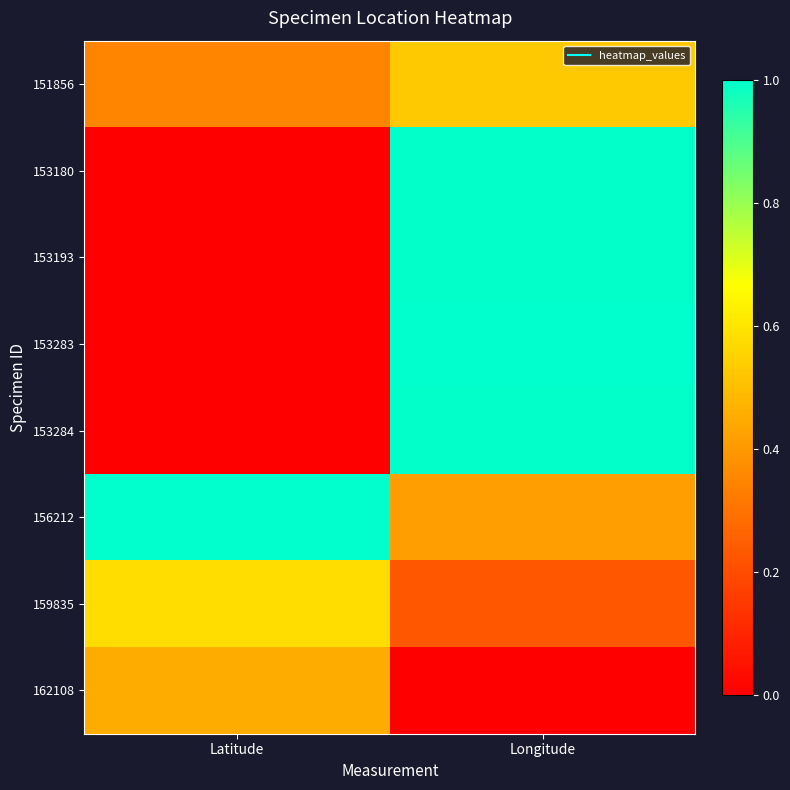

How many series are shown in this chart?

8